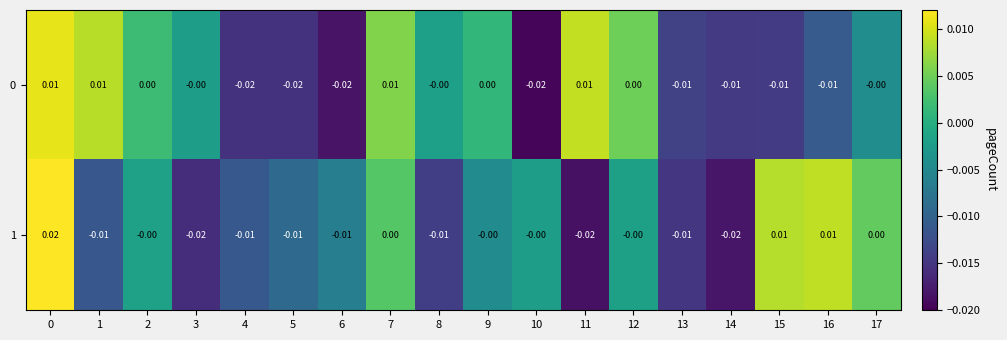

Is the value of 0 at 1 greater than the value of 1 at 6?

Yes